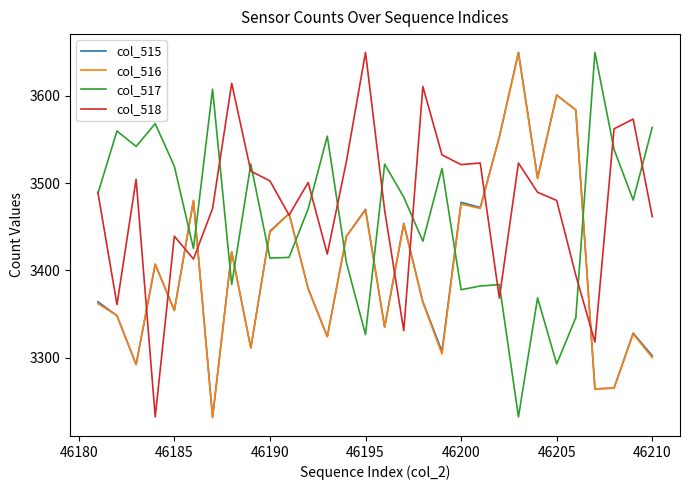

What is the maximum value shown in the chart?

3650.0